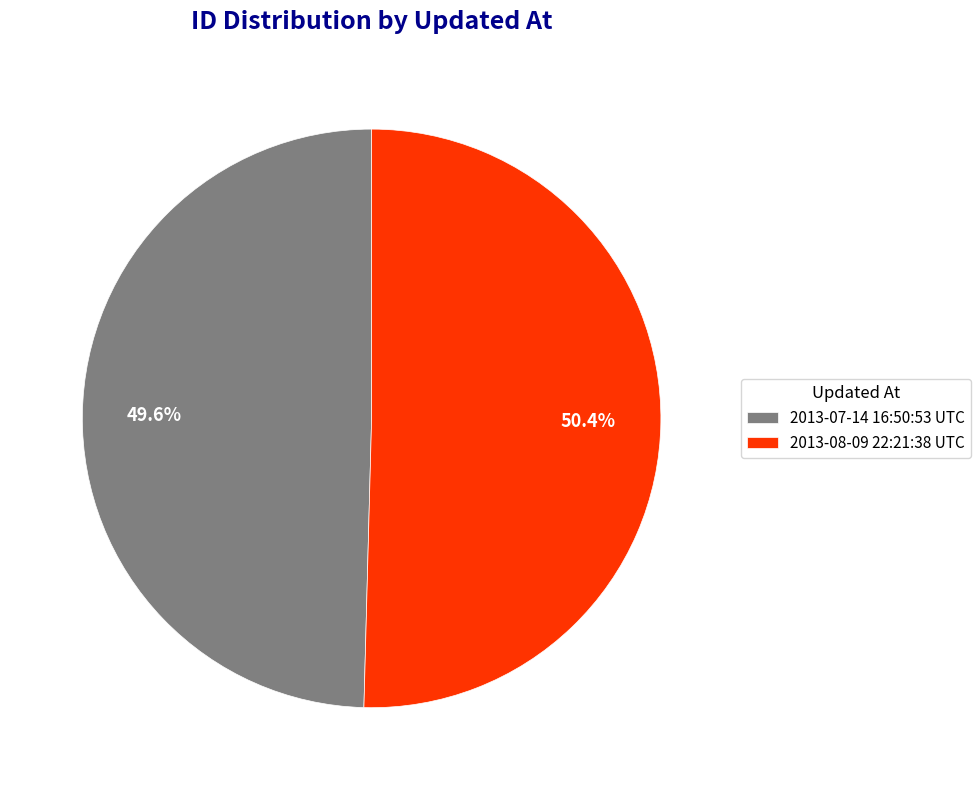

To the nearest percent, what is the combined percentage of 2013-07-14 16:50:53 UTC and 2013-08-09 22:21:38 UTC?

100%